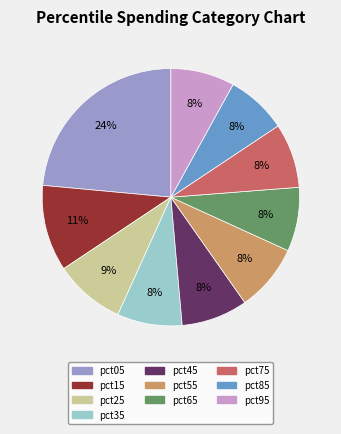

Which has a higher value, pct65 or pct15?

pct15